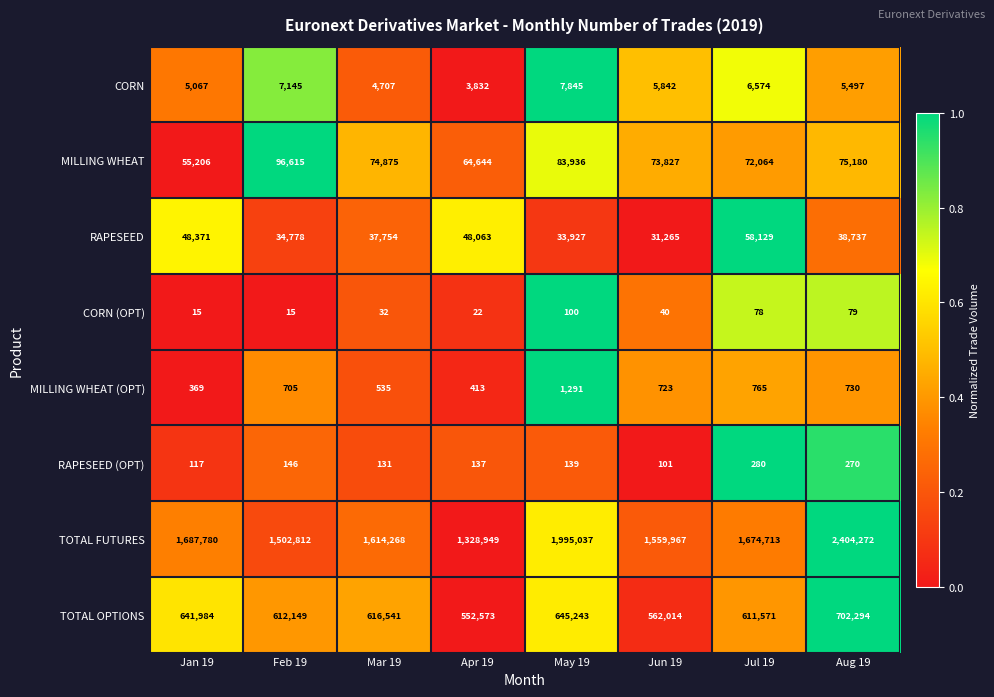

Rank the series by their maximum value, from highest to lowest.

TOTAL FUTURES, TOTAL OPTIONS, MILLING WHEAT, RAPESEED, CORN, MILLING WHEAT (OPT), RAPESEED (OPT), CORN (OPT)